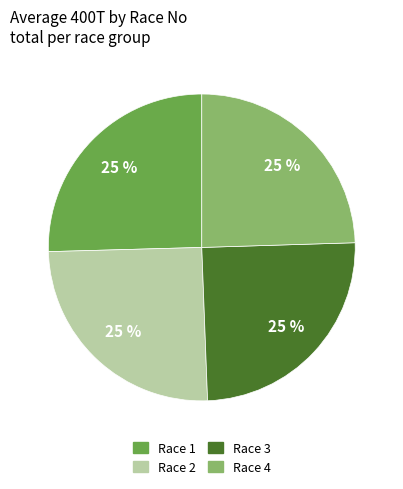

Is there a majority slice in this chart?

No